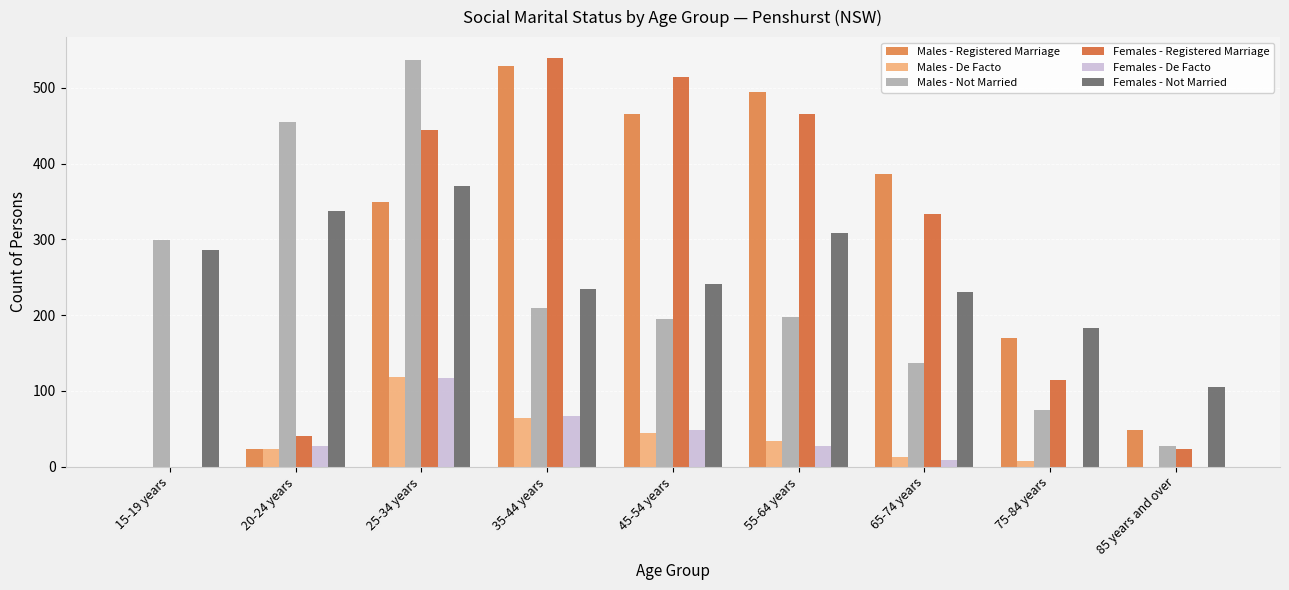

True or false: Females - De Facto has a value of 0 at 75-84 years.

True